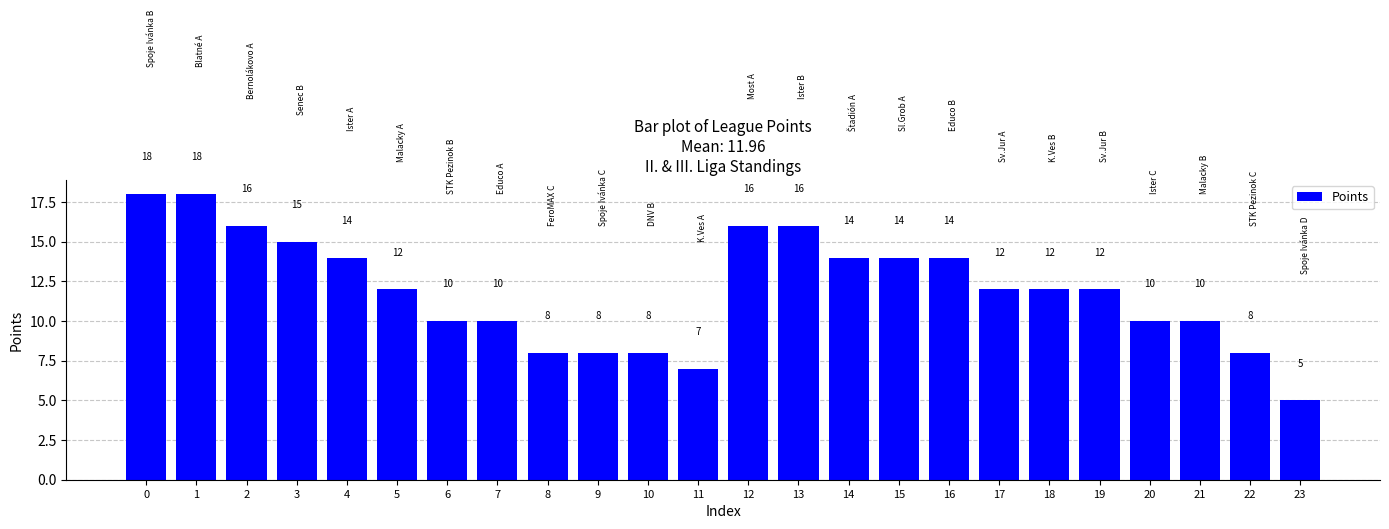

The value at 21 is 10. True or false?

True